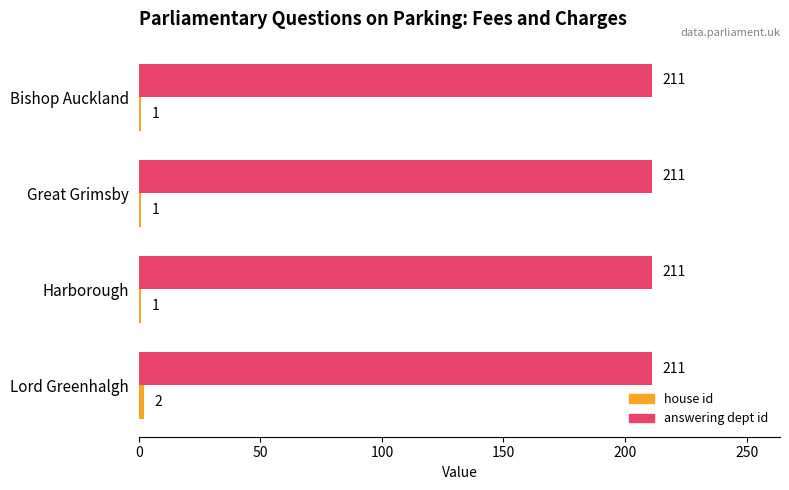

At how many categories does at least one series exceed 184?

4